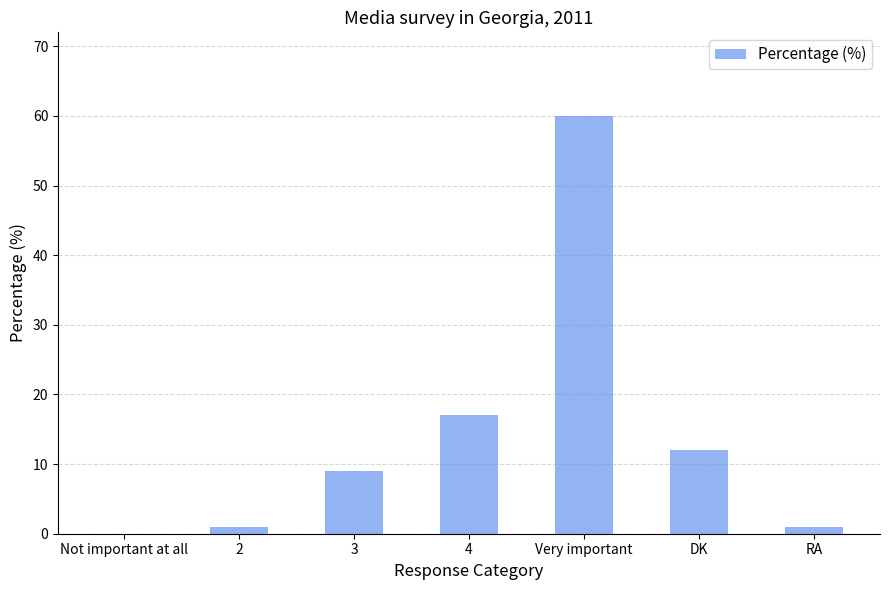

Between RA and DK, which is larger?

DK